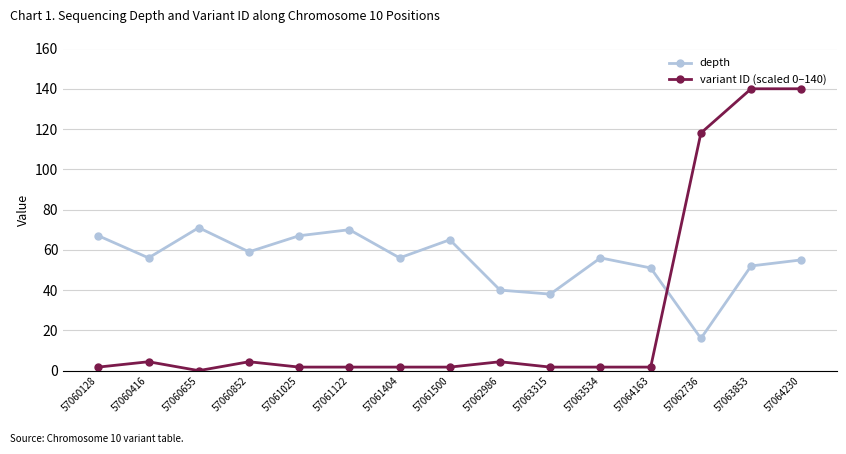

At which label does depth reach its minimum?

57062736